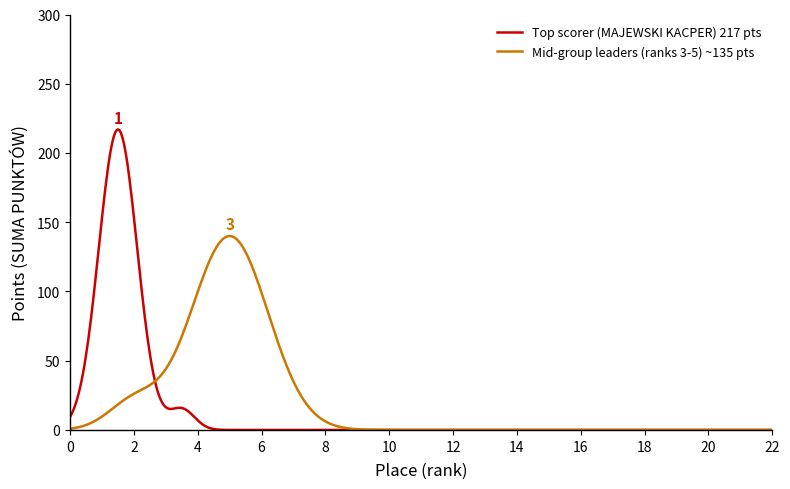

Which series has the largest range (max minus min)?

Top scorer (MAJEWSKI KACPER) 217 pts